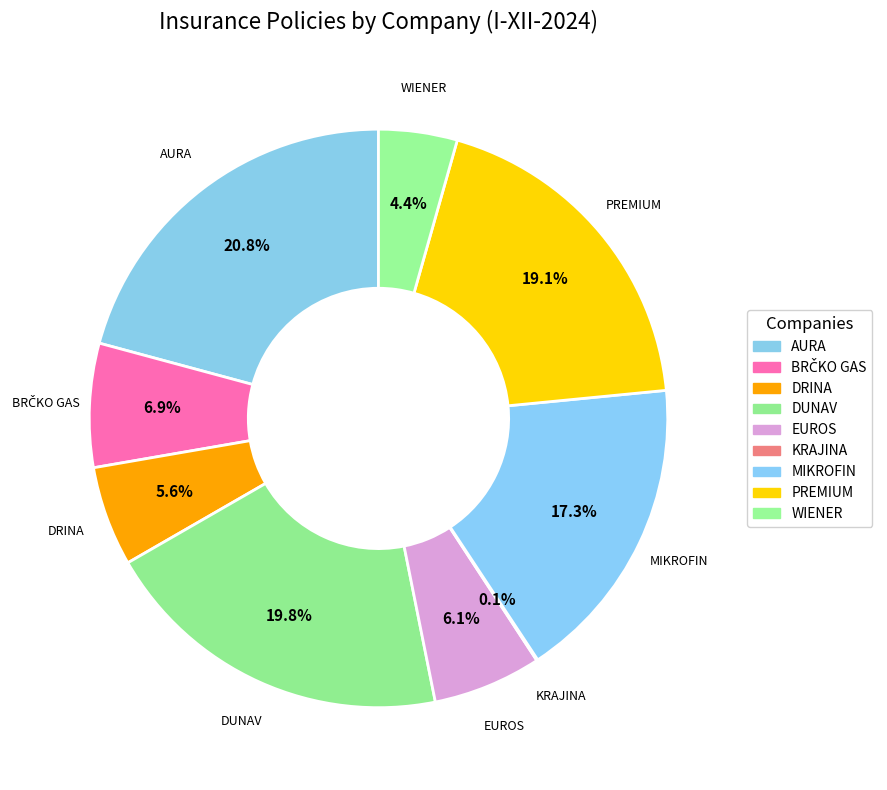

Which slice is the largest?

AURA